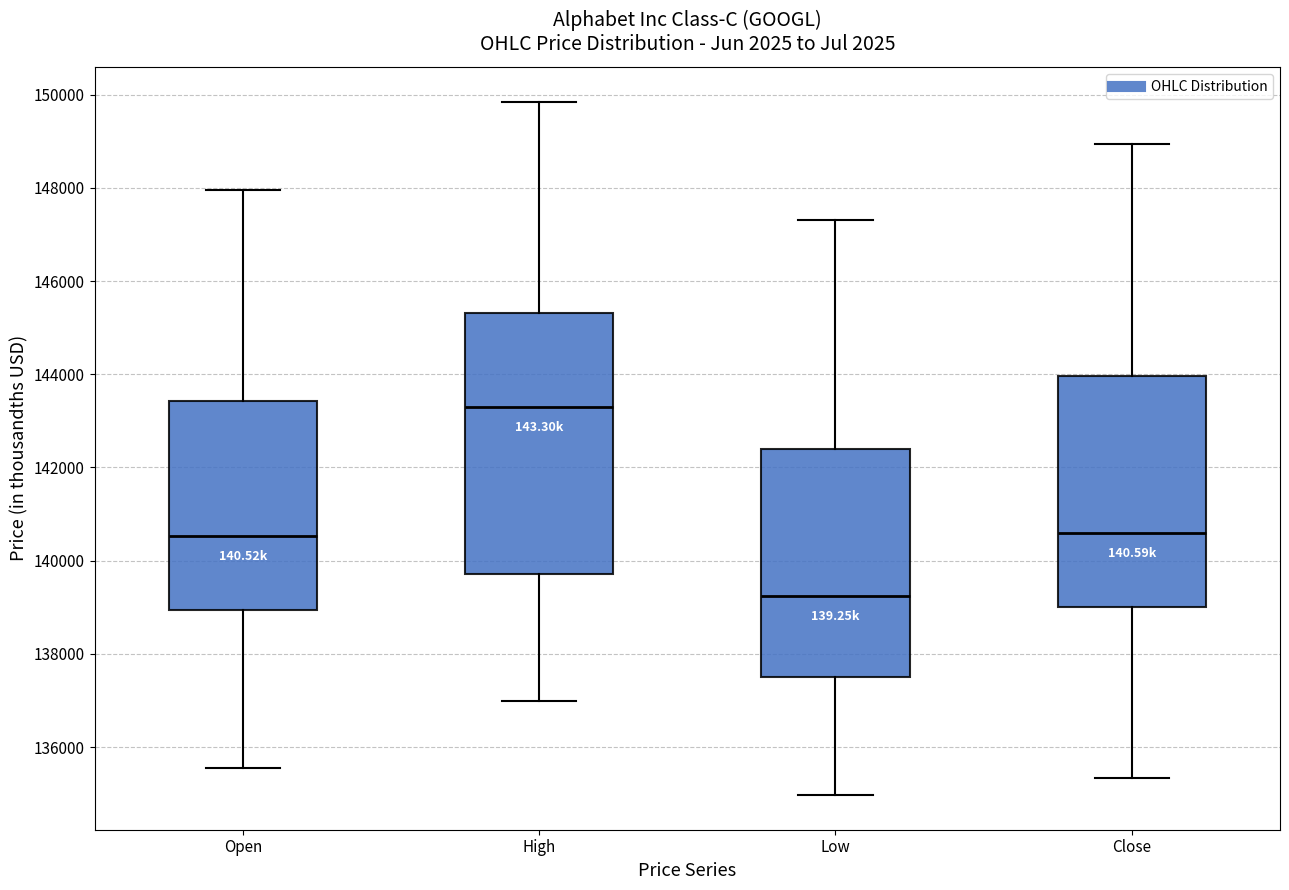

Reading left to right, read every box against the y-axis: the position of its median line, the range the box covers, and the ends of its whiskers. The values are not printed on the chart, so give them approximately, as read against the axis.

Open: median 140600, box 139000 to 143400, whiskers 135600 to 148000
High: median 143400, box 139800 to 145400, whiskers 137000 to 149800
Low: median 139200, box 137400 to 142400, whiskers 135000 to 147400
Close: median 140600, box 139000 to 144000, whiskers 135400 to 149000